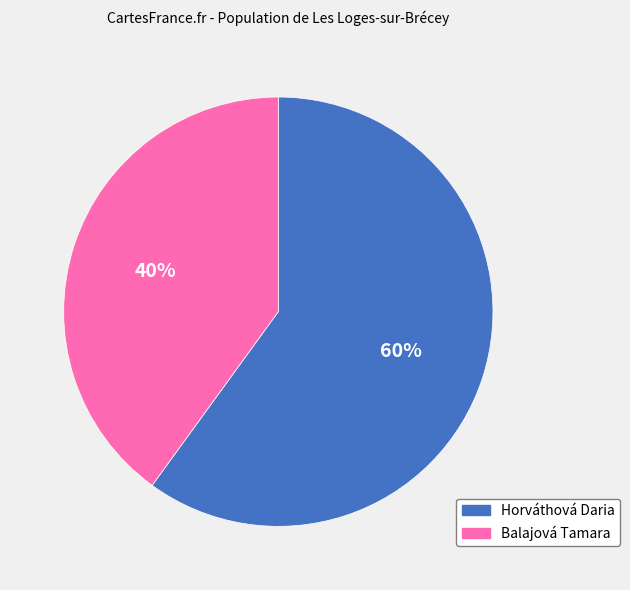

To the nearest percent, what is the difference between the largest and smallest slice percentages?

20%